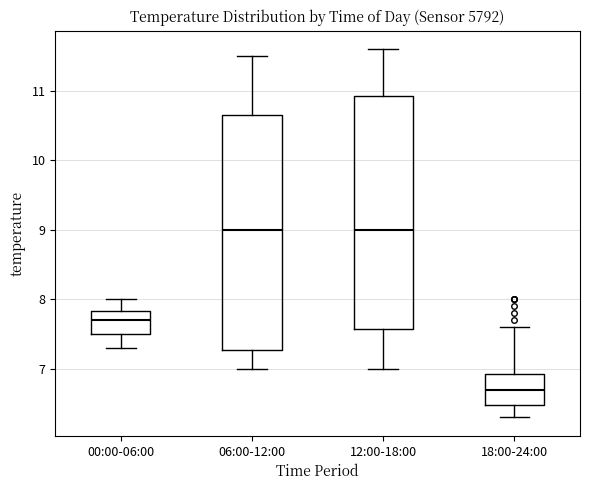

Reading left to right, read every box against the y-axis: the position of its median line, the range the box covers, and the ends of its whiskers. The values are not printed on the chart, so give them approximately, as read against the axis.

00:00-06:00: median 7.7, box 7.5 to 7.8, whiskers 7.3 to 8.0
06:00-12:00: median 9.0, box 7.3 to 10.7, whiskers 7.0 to 11.5
12:00-18:00: median 9.0, box 7.6 to 10.9, whiskers 7.0 to 11.6
18:00-24:00: median 6.7, box 6.5 to 6.9, whiskers 6.3 to 7.6